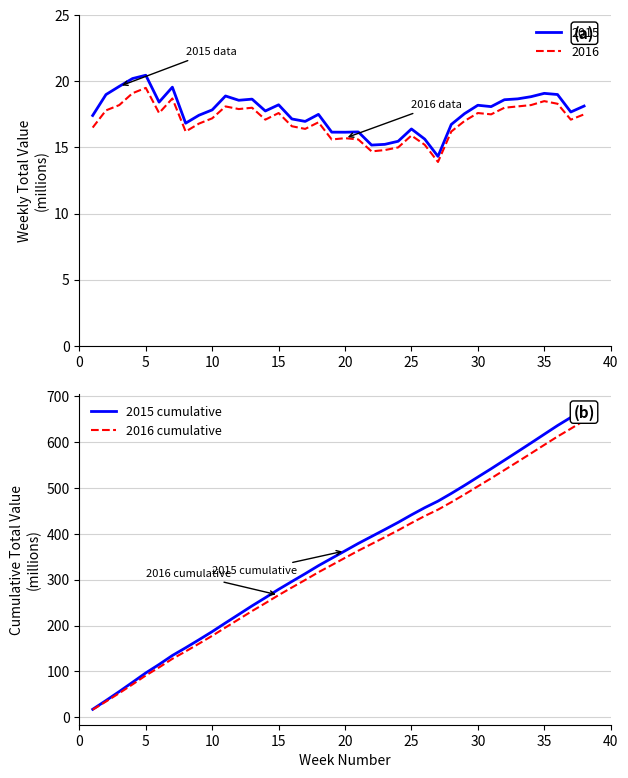

List the series in order of their overall mean, lowest first.

2016 cumulative, 2015 cumulative